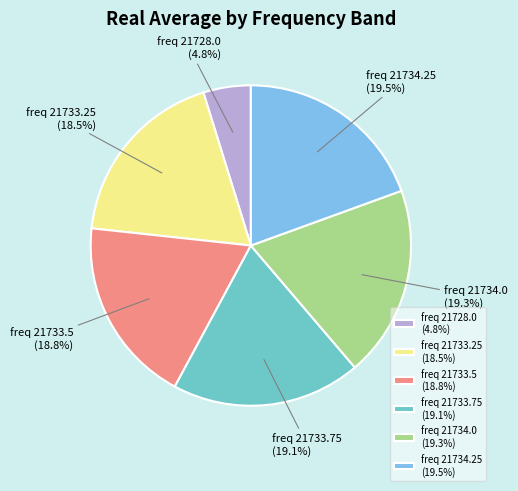

Between freq 21734.25 (19.5%) and freq 21733.5 (18.8%), which is larger?

freq 21734.25 (19.5%)